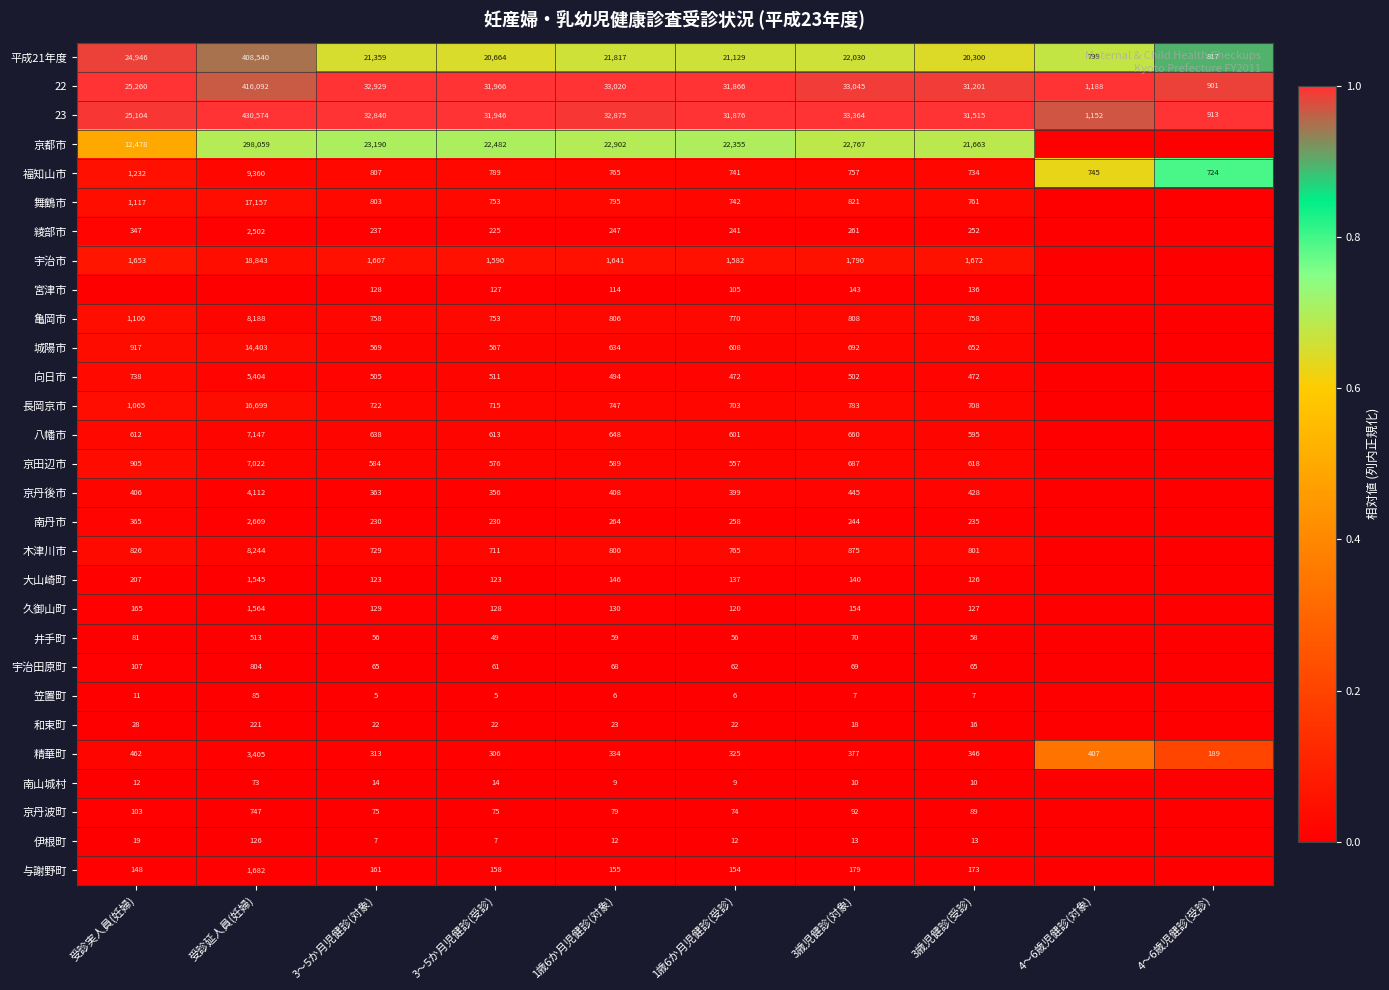

What is the spread (max minus min) of values at 3～5か月児健診(受診)?

31961